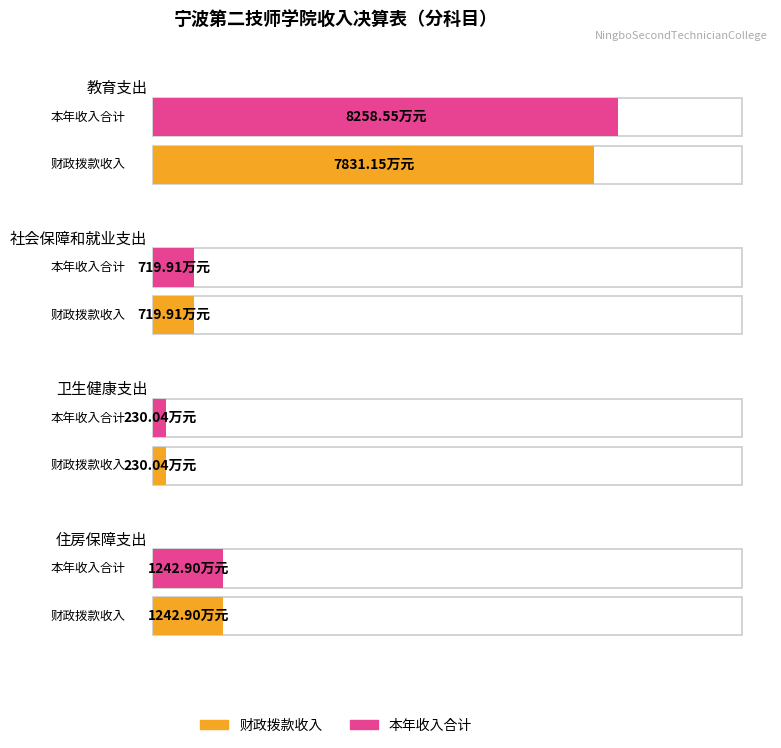

What is the difference between the maximum and minimum values in the 本年收入合计 series?

8028.5